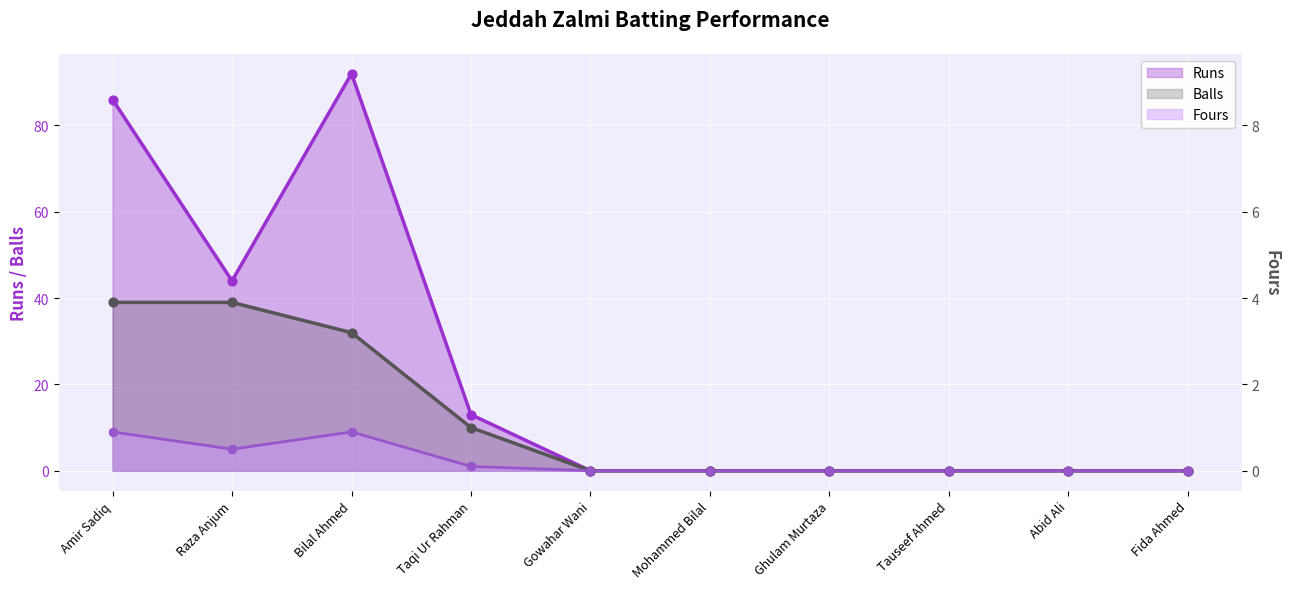

Which series has the largest Y range (max minus min)?

Runs